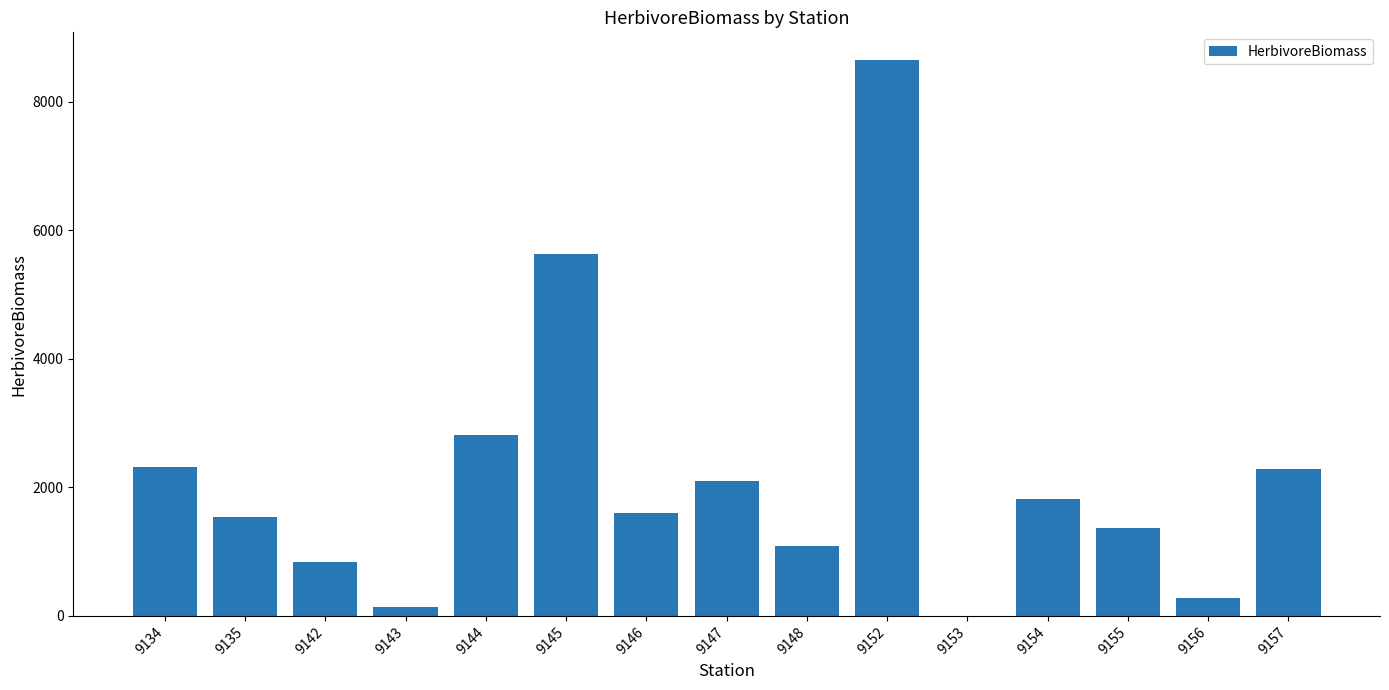

Where is the data nearest to the value 4324?

9145